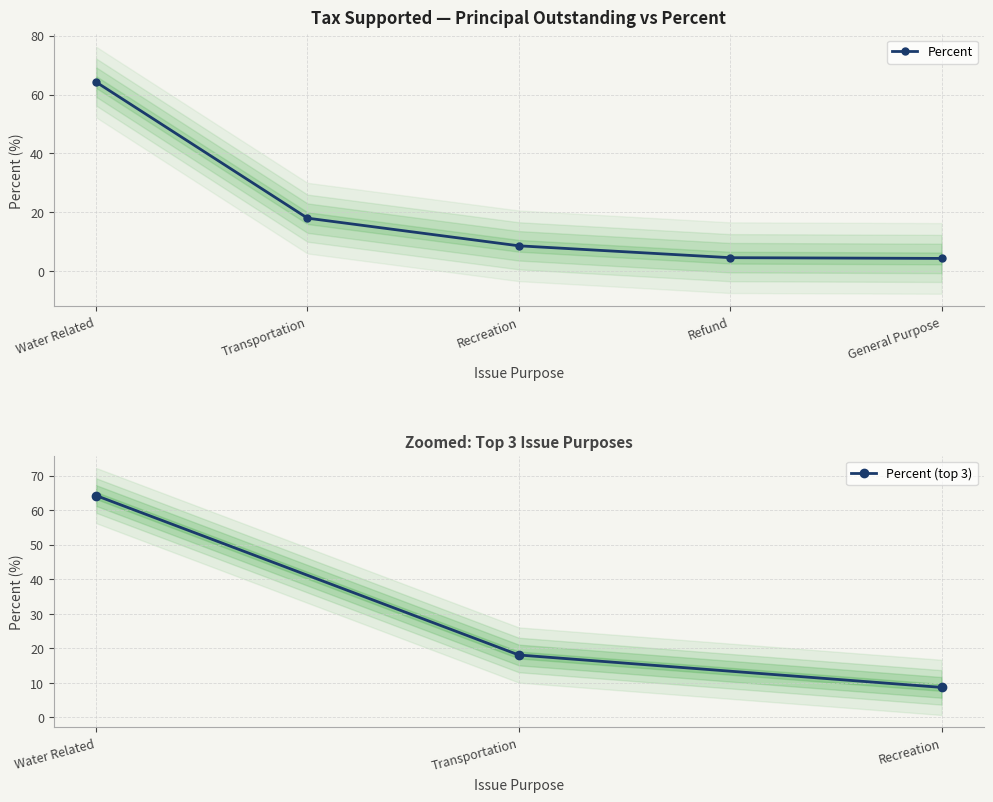

Reading left to right, what are all the values shown in this chart?

Water Related=64.2	Transportation=18.1	Recreation=8.7	Refund=4.6	General Purpose=4.4